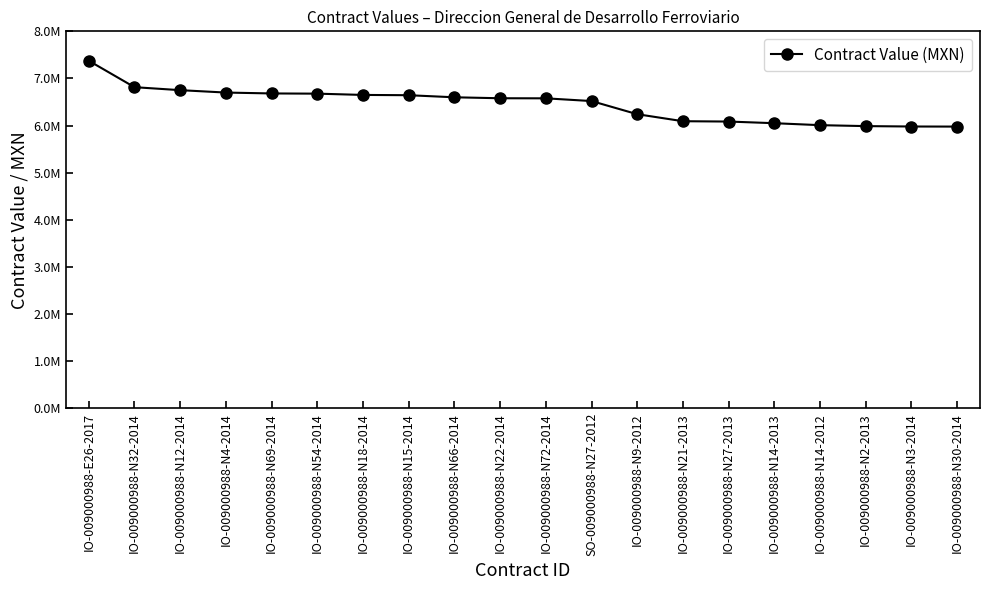

Does the chart have visible grid lines?

No